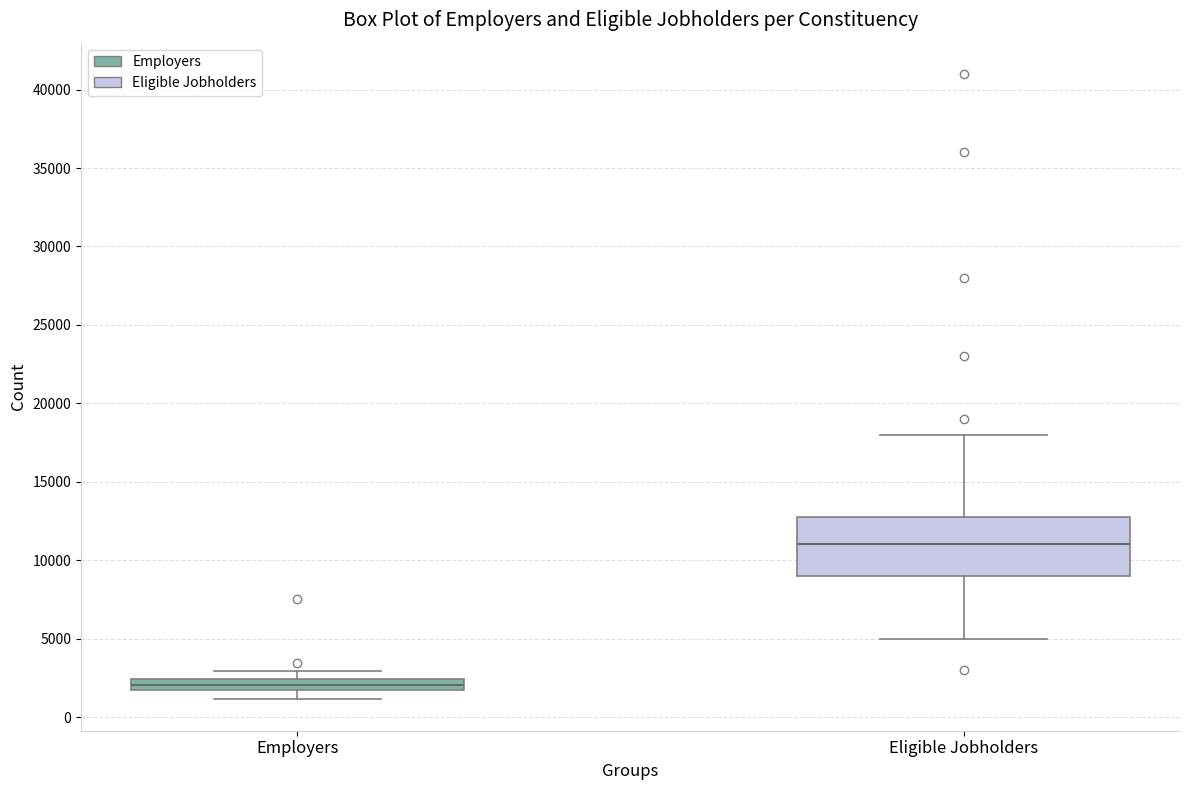

Comparing the boxes themselves (not the whiskers), which one is the tallest?

Eligible Jobholders